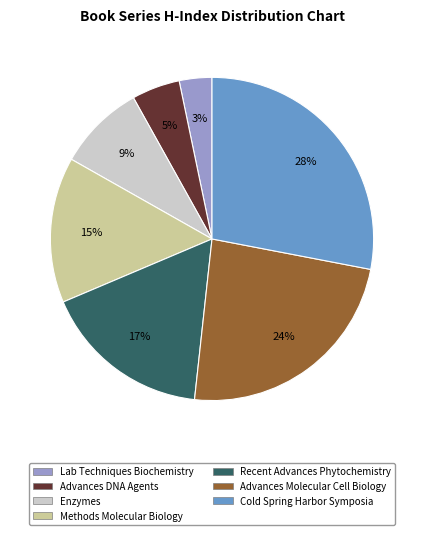

How many segments does this pie chart have?

7